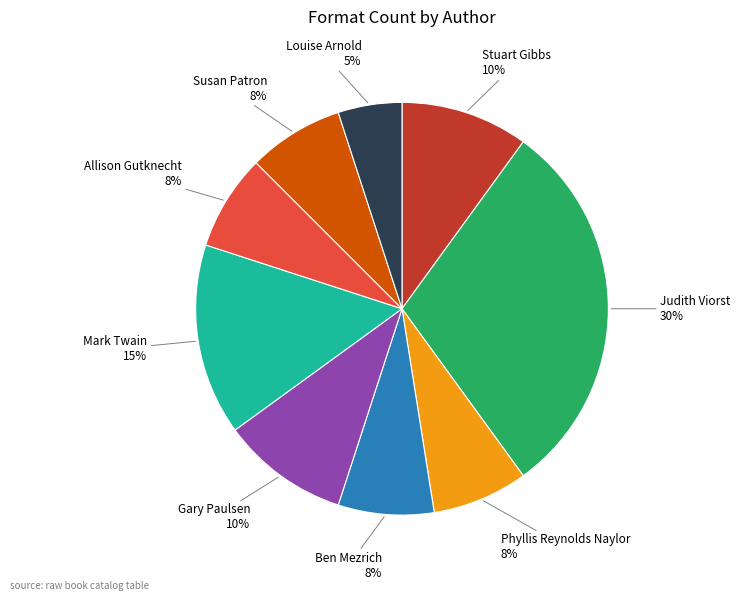

Does any single category account for the majority?

No